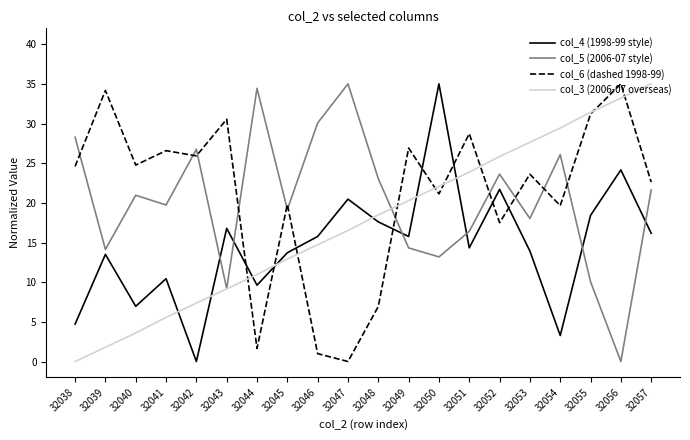

How many times do col_5 (2006-07 style) and col_4 (1998-99 style) cross each other?

6